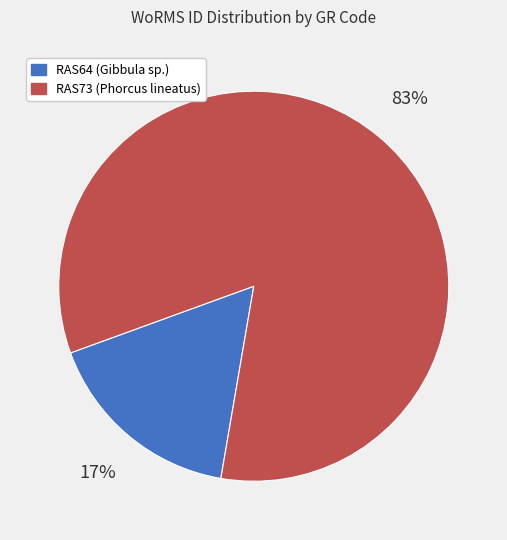

Between RAS64 (Gibbula sp.) and RAS73 (Phorcus lineatus), which is larger?

RAS73 (Phorcus lineatus)